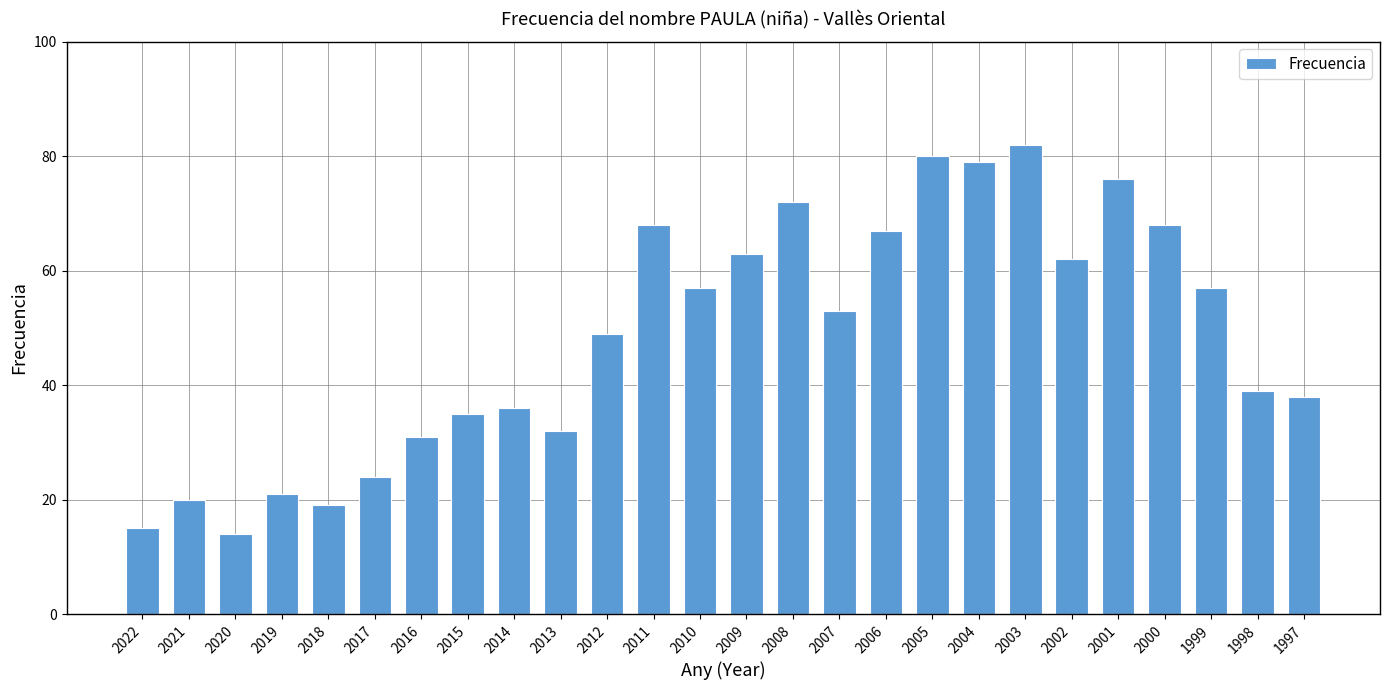

Reading left to right, transcribe all the data shown in this chart.

2022=15	2021=20	2020=14	2019=21	2018=19	2017=24	2016=31	2015=35	2014=36	2013=32	2012=49	2011=68	2010=57	2009=63	2008=72	2007=53	2006=67	2005=80	2004=79	2003=82	2002=62	2001=76	2000=68	1999=57	1998=39	1997=38